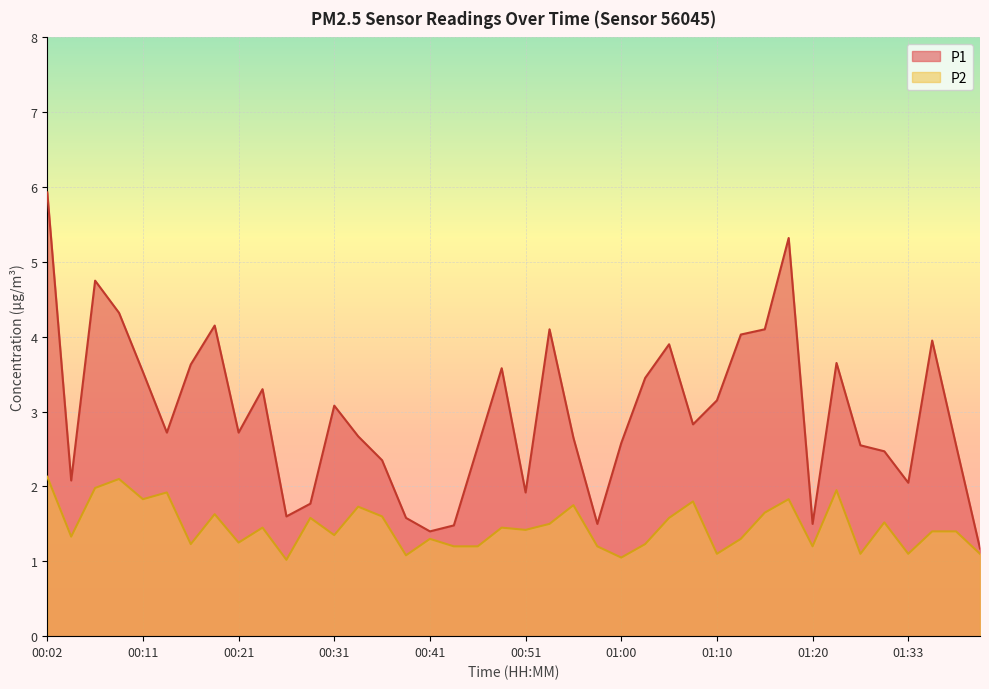

What is the maximum value for P1?

5.9